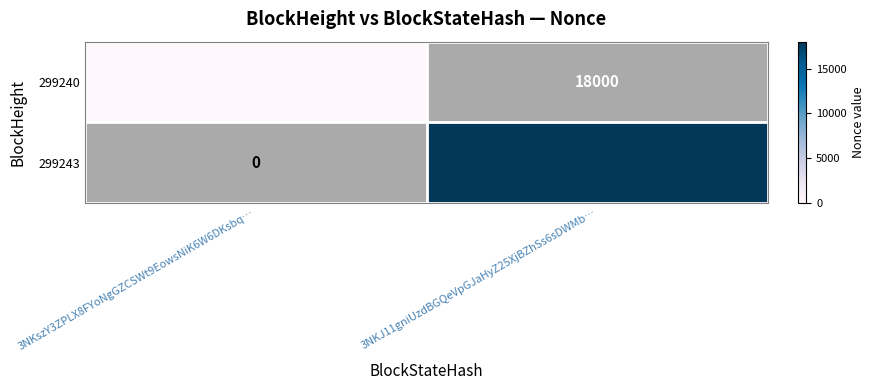

Count the number of categories in the chart.

2